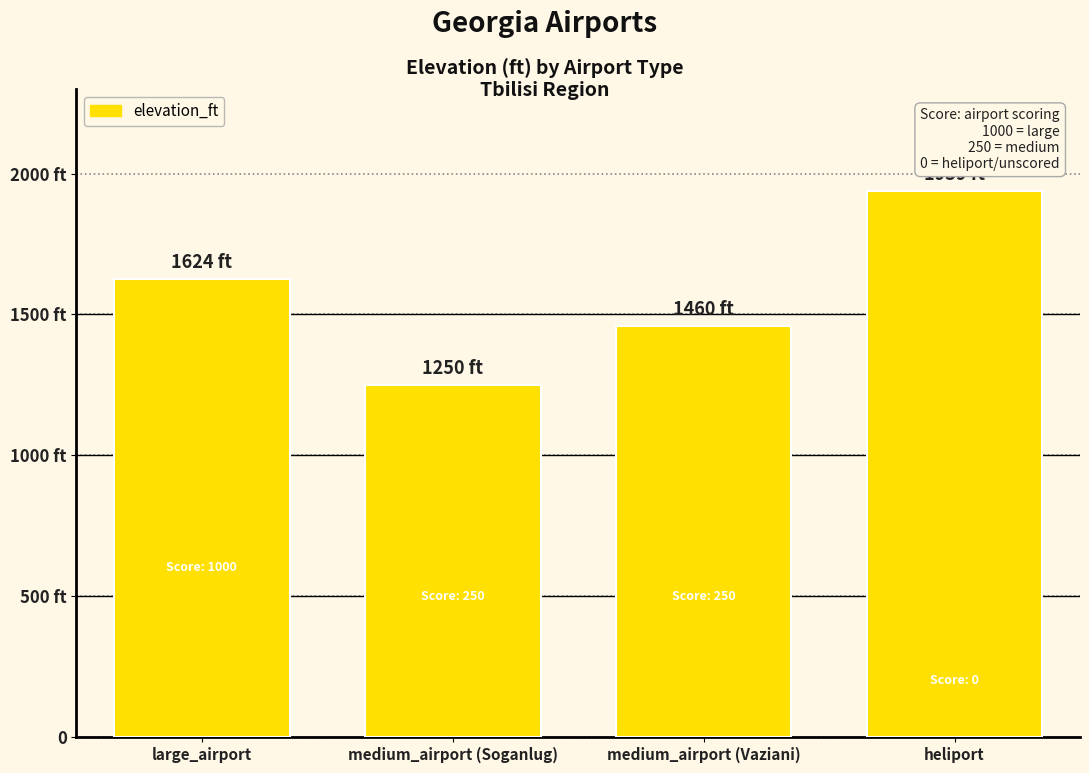

How many bars are there in total?

4